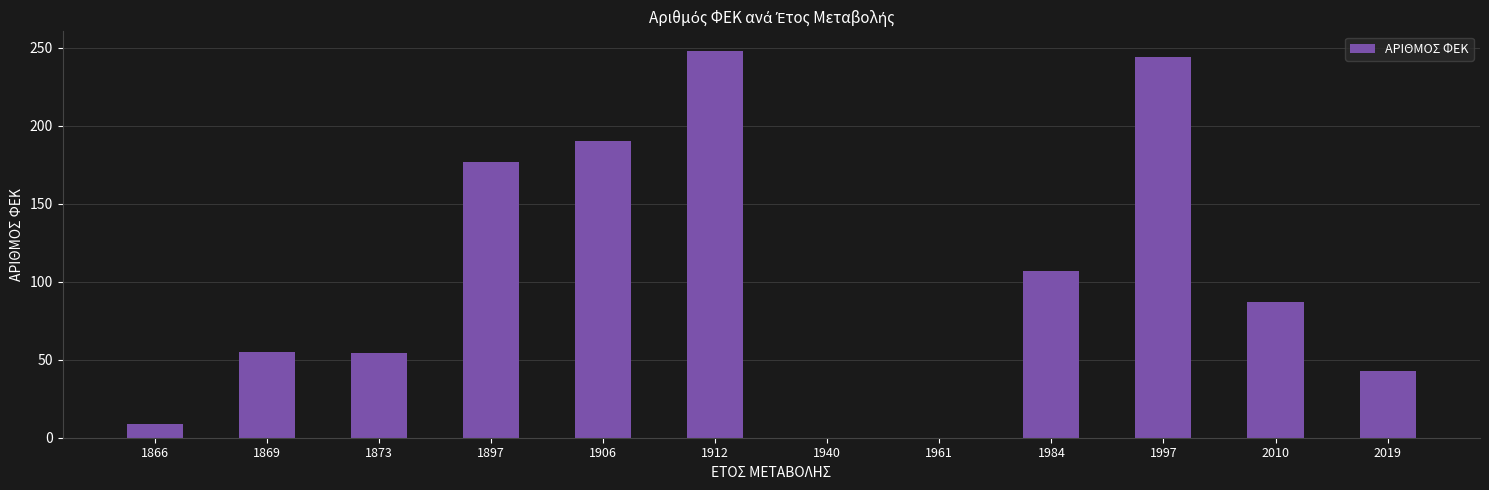

The chart shows a value of 127 at 1940. True or false?

False